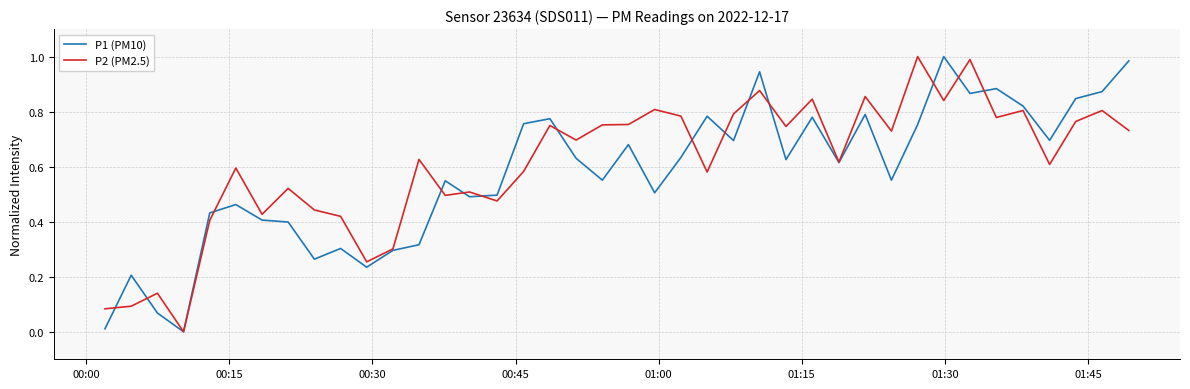

Is this an area chart (filled region under the line)?

No